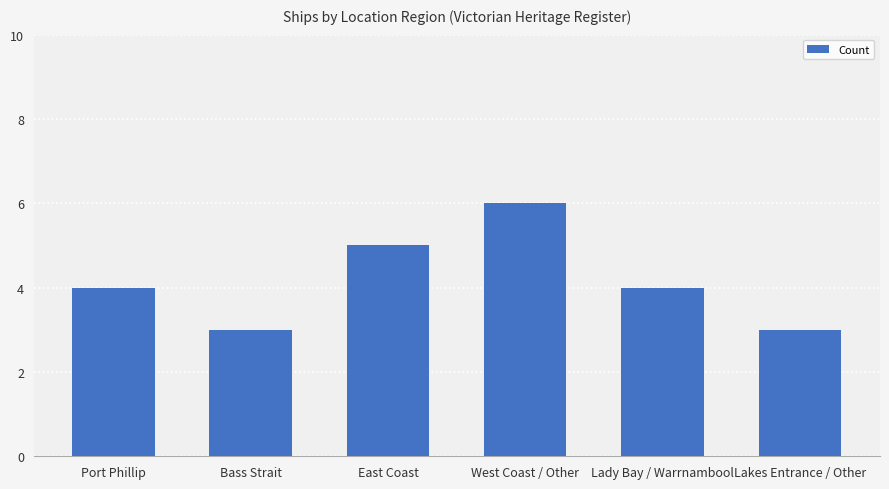

What is the label of the 3rd bar from the right?

West Coast / Other